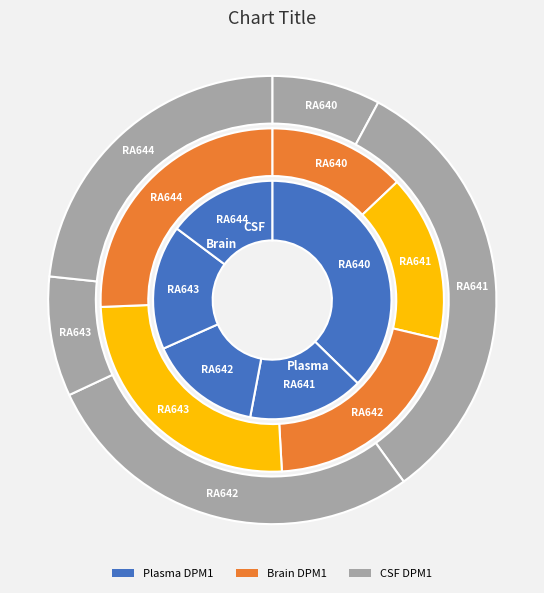

Does RA640 represent more than half of the total?

No